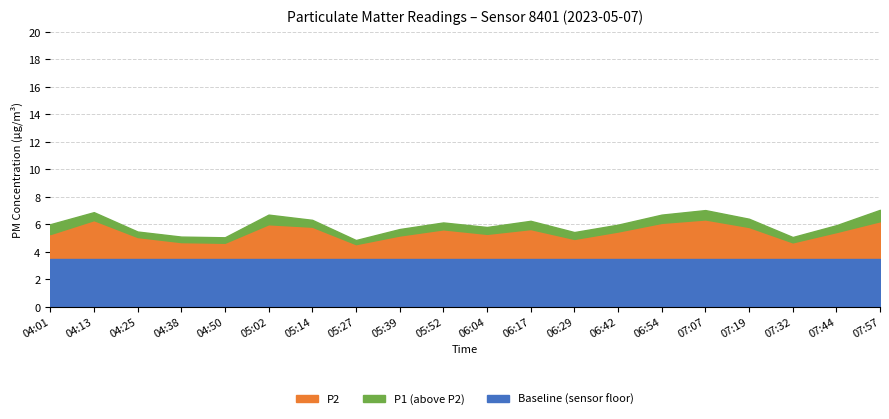

True or false: P2 and P1 intersect in this chart.

False